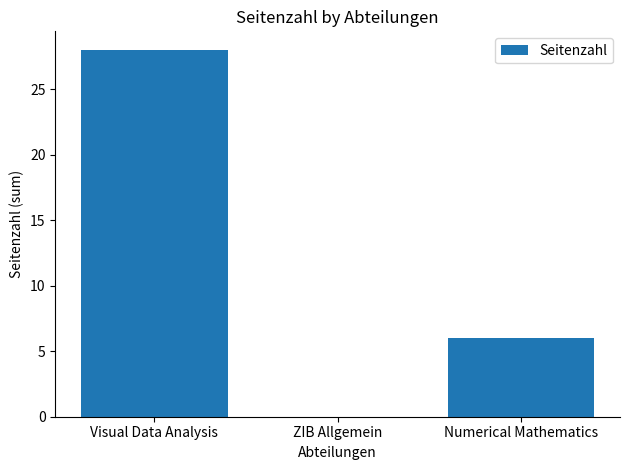

What is the greatest value displayed?

28